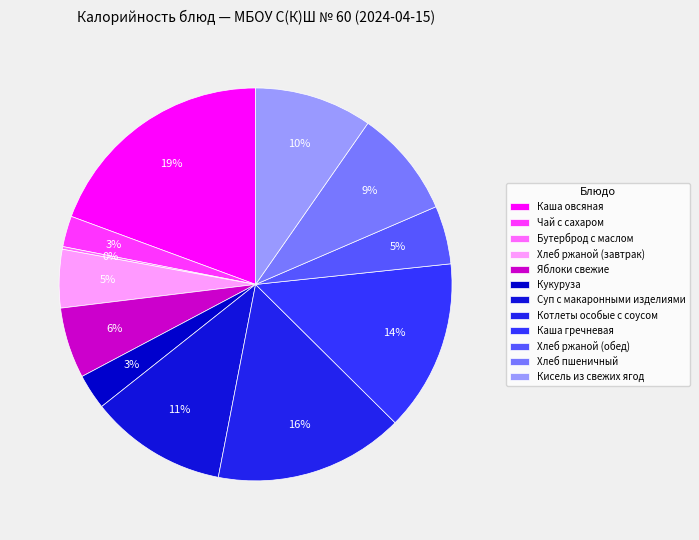

Approximately how many times larger is the value at Бутерброд с маслом compared to Кукуруза?

0.1